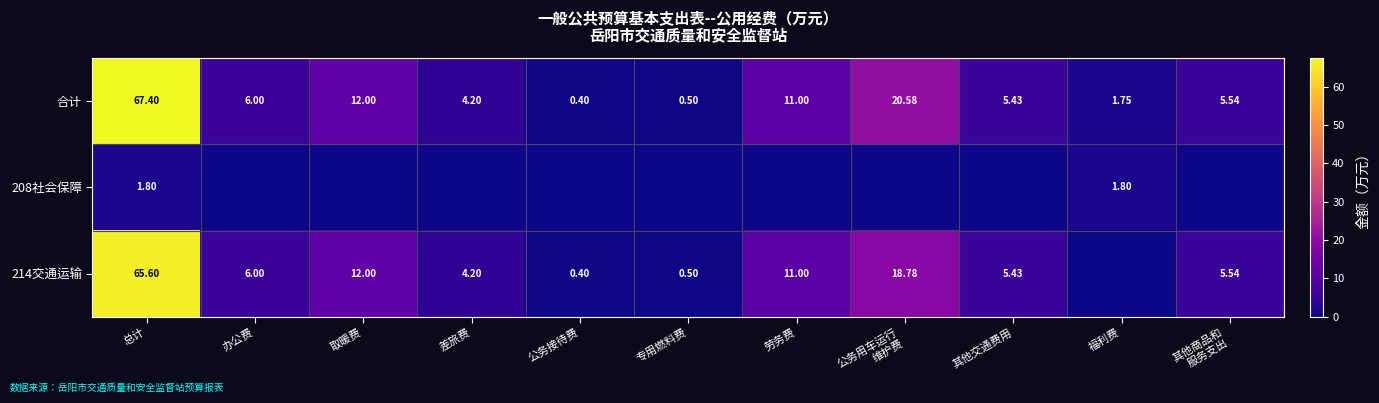

Is the value of 214交通运输 at 专用燃料费 greater than the value of 208社会保障 at 总计?

No